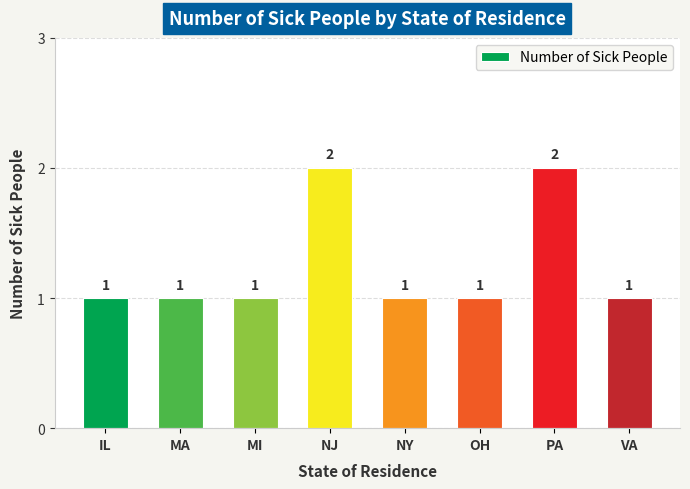

Count the values in the range 1 to 2.

8